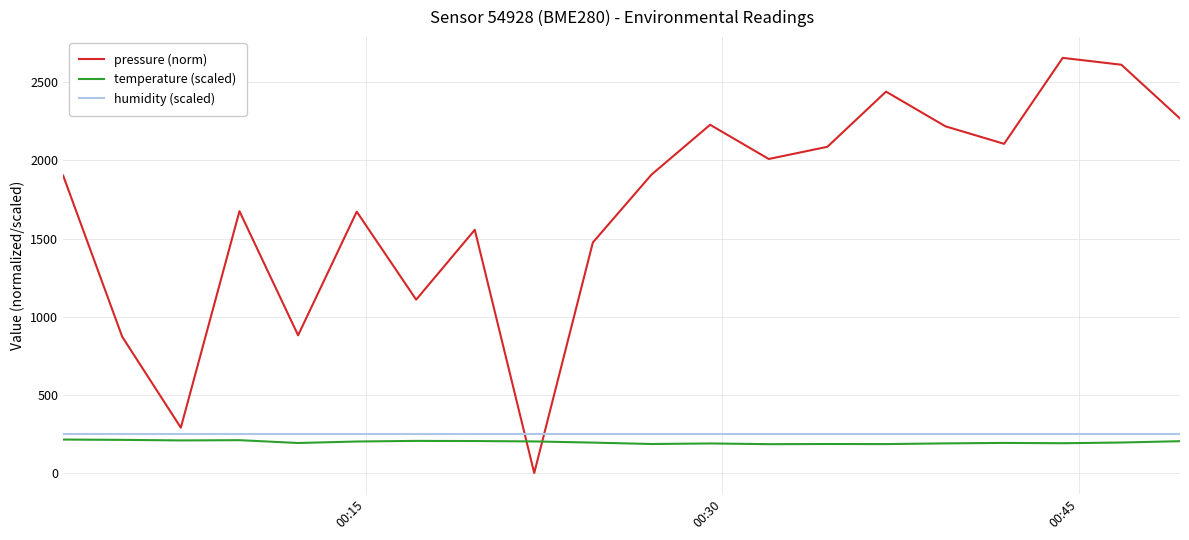

What are all the series names shown in the legend?

pressure (norm), temperature (scaled), humidity (scaled)